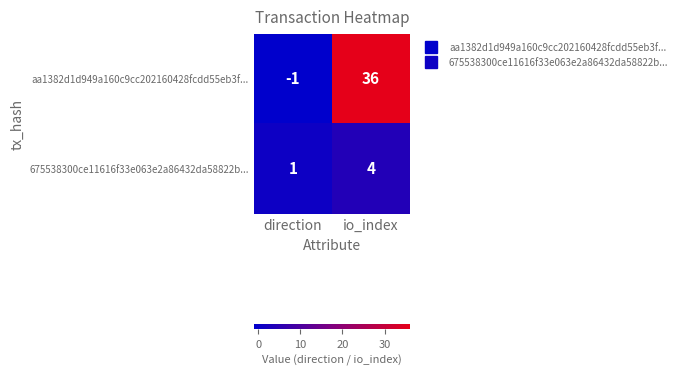

Reading left to right, extract all data points from this chart.

aa1382d1d949a160c9cc202160428fcdd55eb3f...: direction=-1	io_index=36
675538300ce11616f33e063e2a86432da58822b...: direction=1	io_index=4